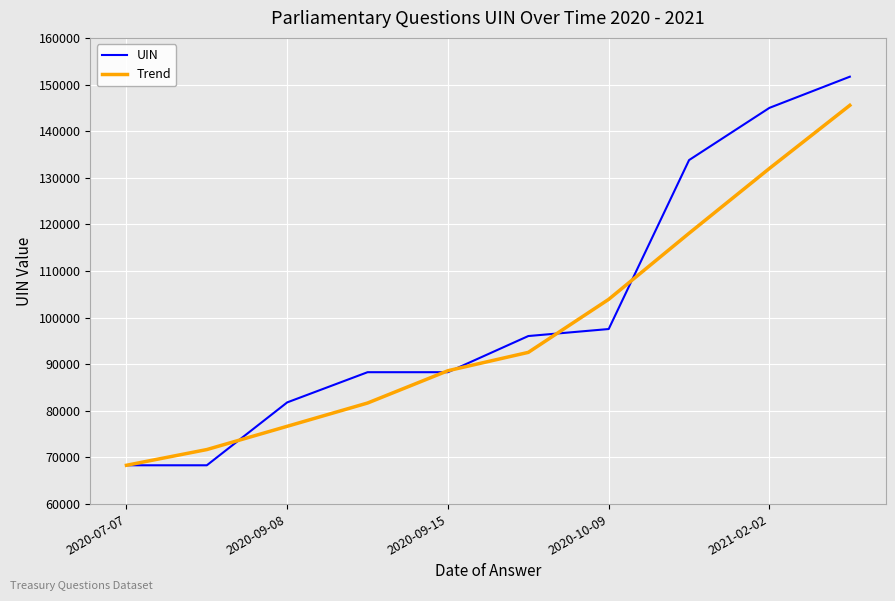

Which series has the widest spread of values?

UIN